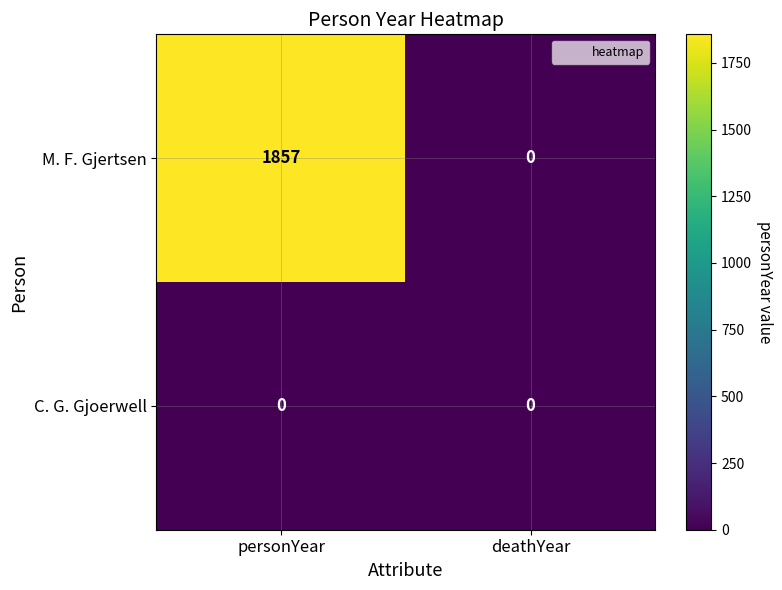

Count the number of data series in this chart.

2